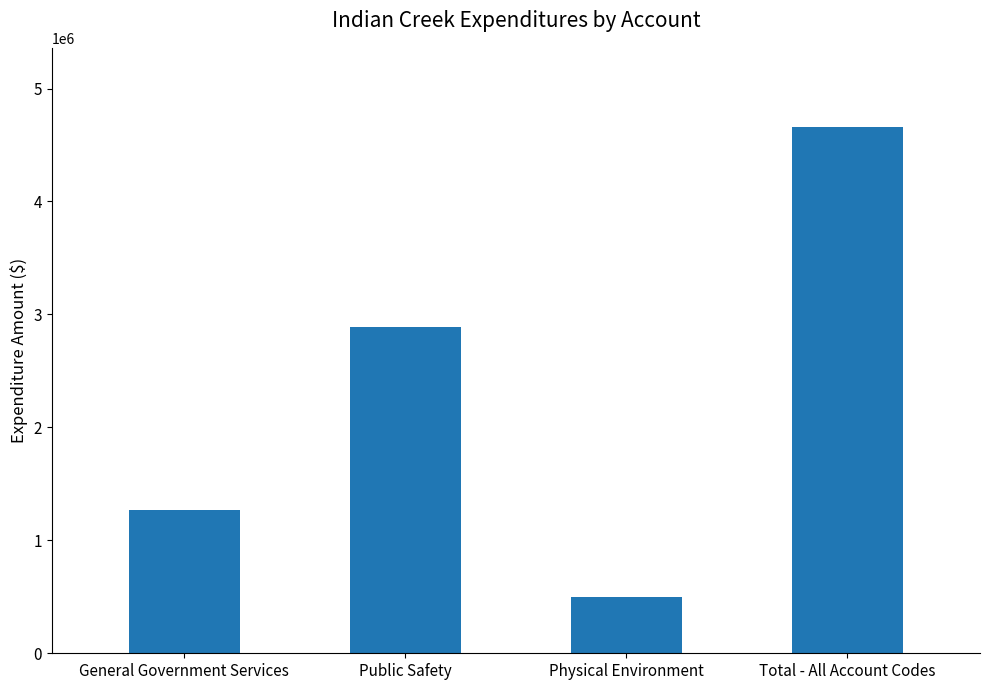

How many bars are there in total?

4